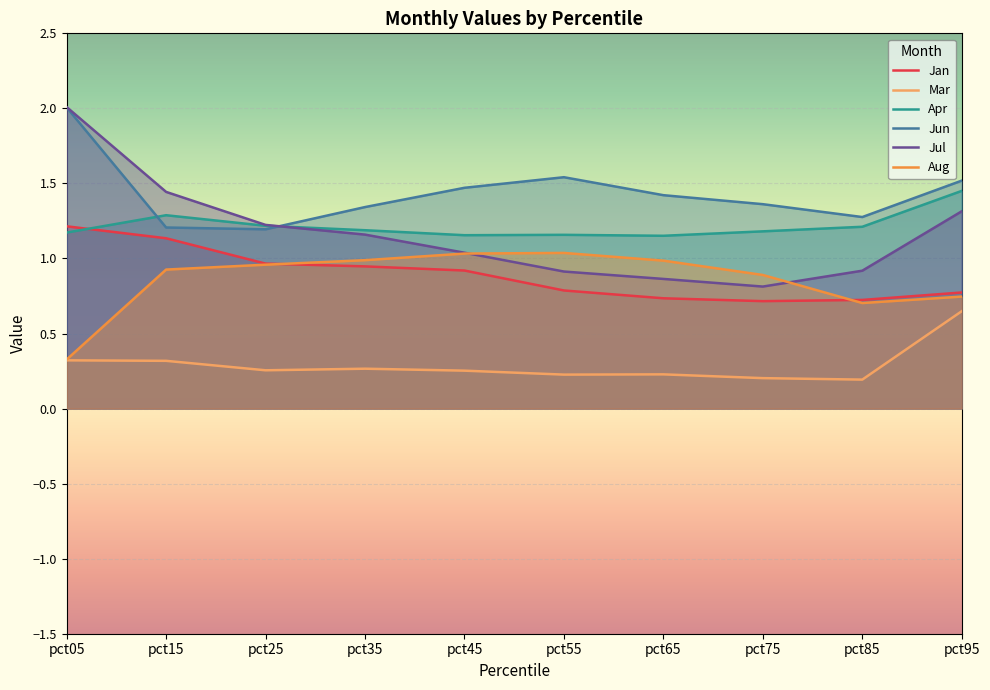

Which series changed the most between pct55 and pct95?

Mar